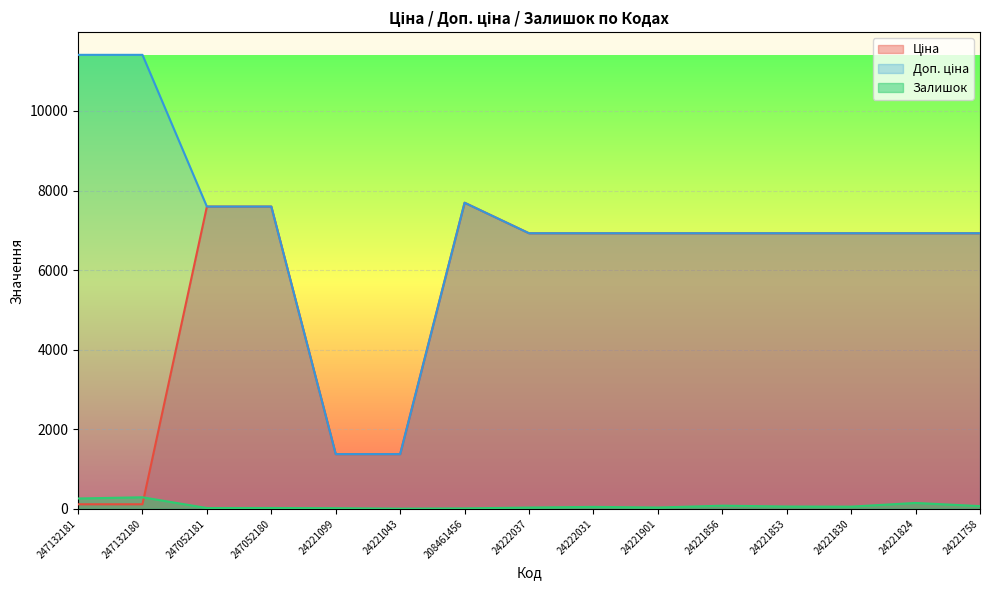

True or false: Доп. ціна has more than 1 interior local peaks.

False